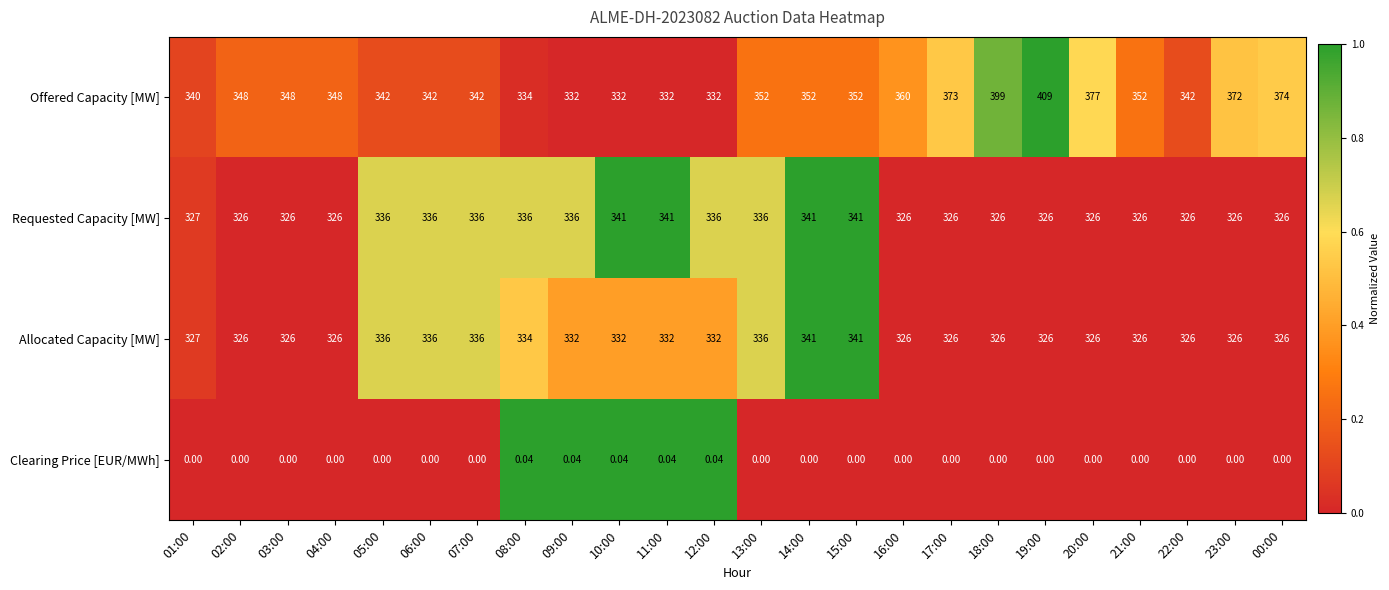

Count the number of categories in the chart.

24